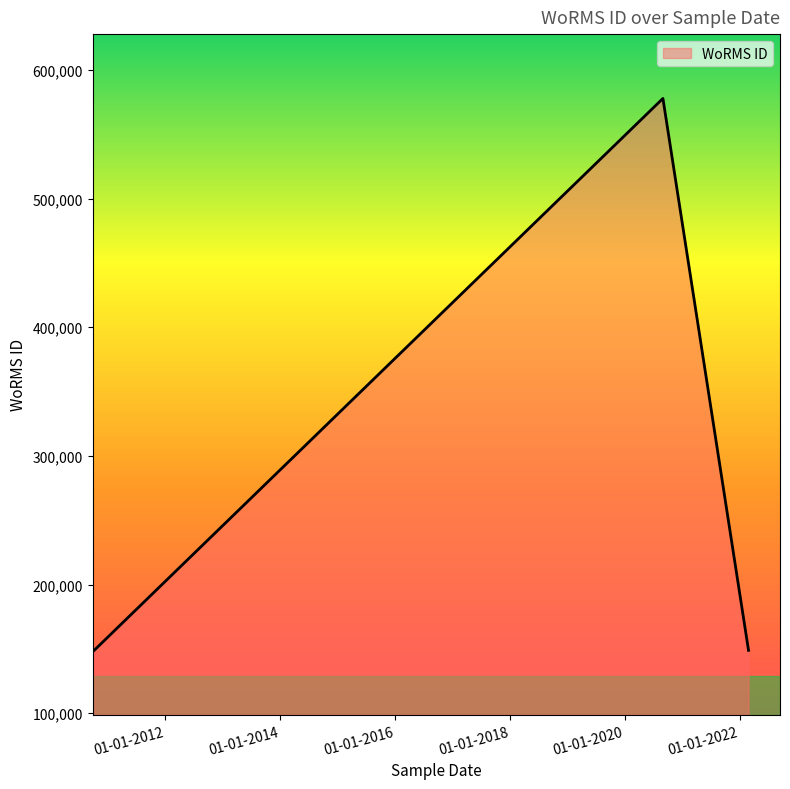

Rank the categories by value from lowest to highest.

27-02-2022, 27-02-2022, 10-10-2010, 01-09-2020